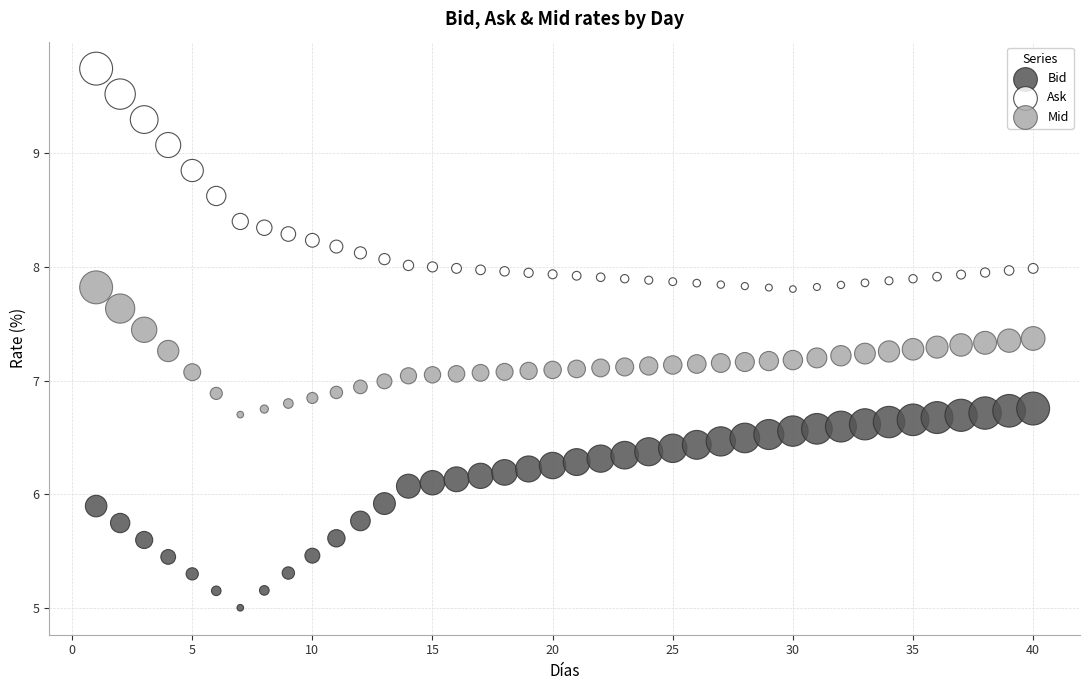

What are all the series names shown in the legend?

Bid, Ask, Mid